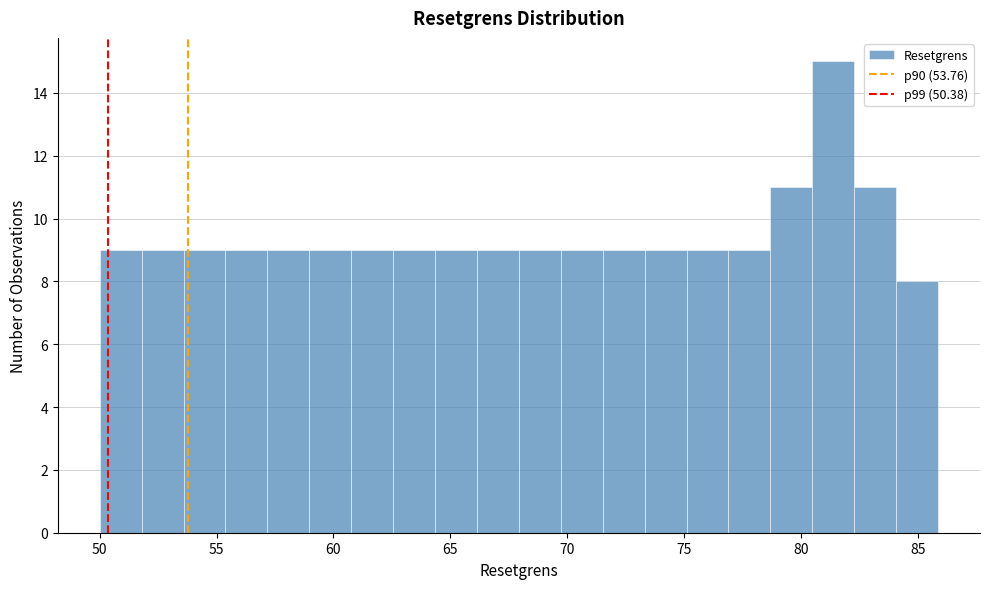

Around what value on the x-axis is the tallest bar? Give the approximate position of its centre, as read against the axis.

81.5